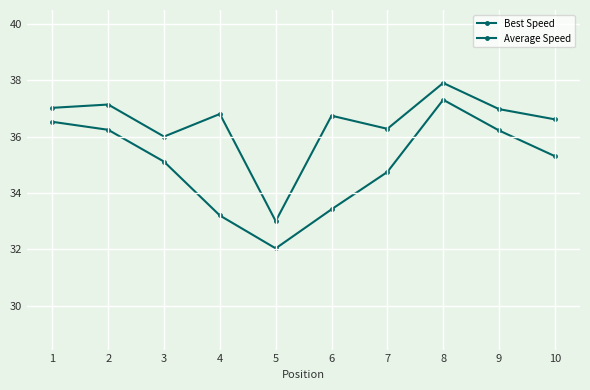

What is the difference between the maximum and minimum values in the Best Speed series?

4.9